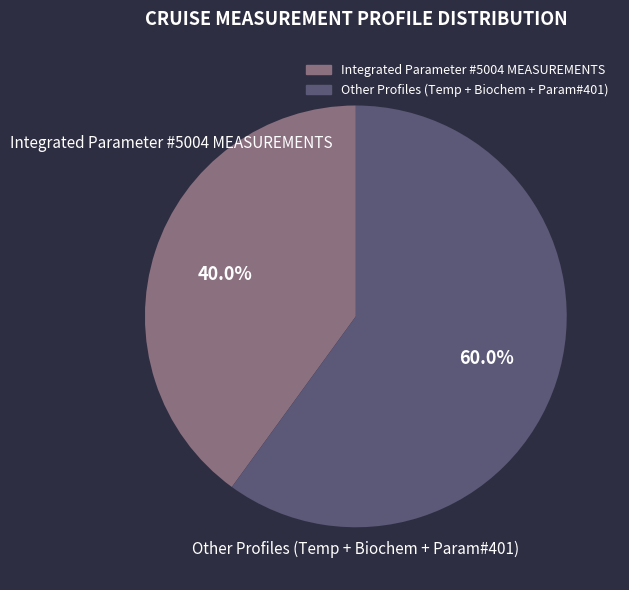

Is there a majority slice in this chart?

Yes